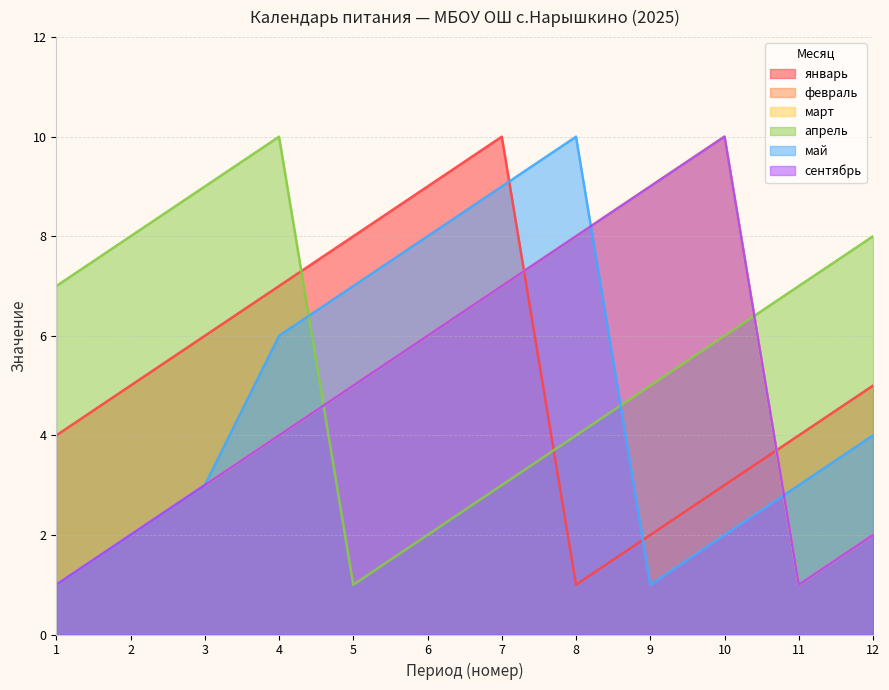

What is the value of the май point at the 6th from the left?

8